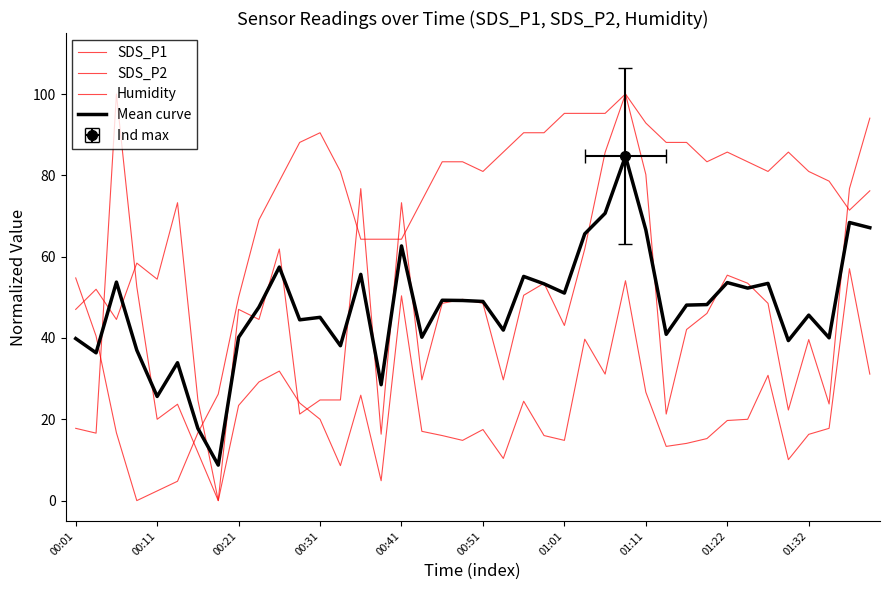

How many times do SDS_P1 and SDS_P2 cross each other?

4